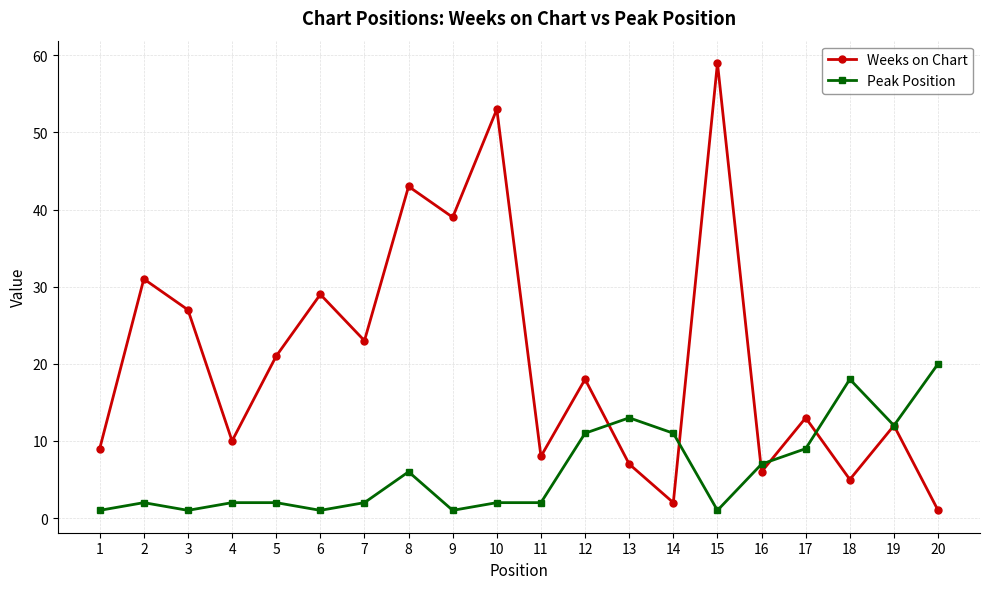

What is the lowest value of the Peak Position series?

1